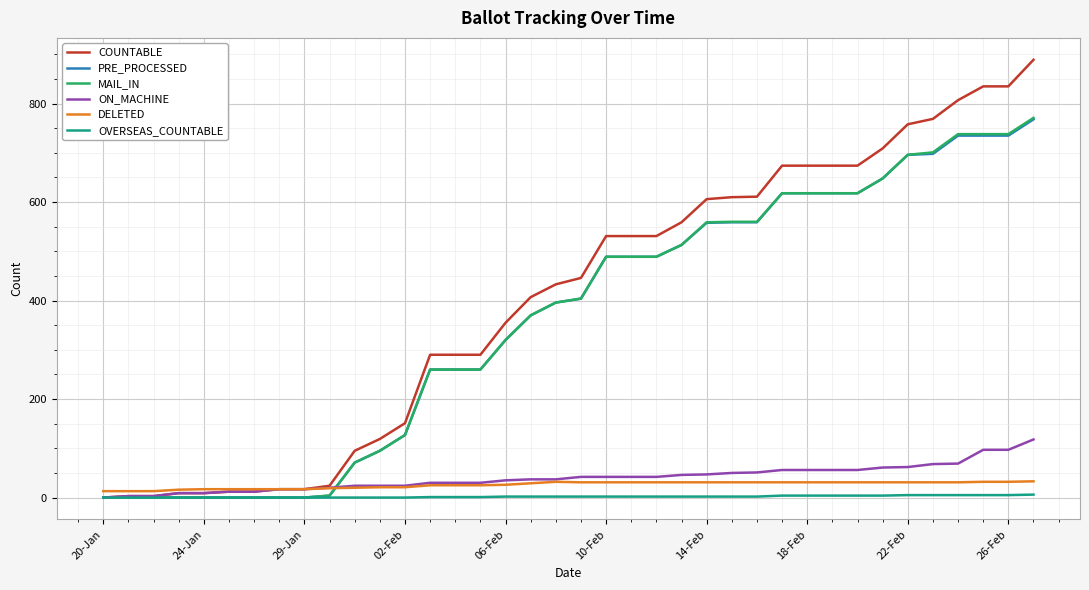

Which series has the largest total across all categories?

COUNTABLE